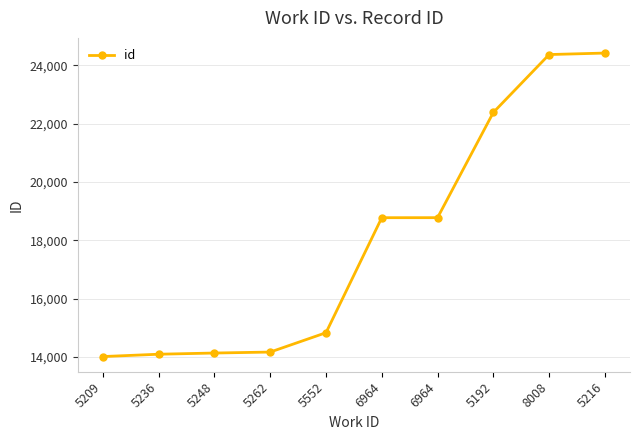

What is the value of the 10th point from the left?

24415